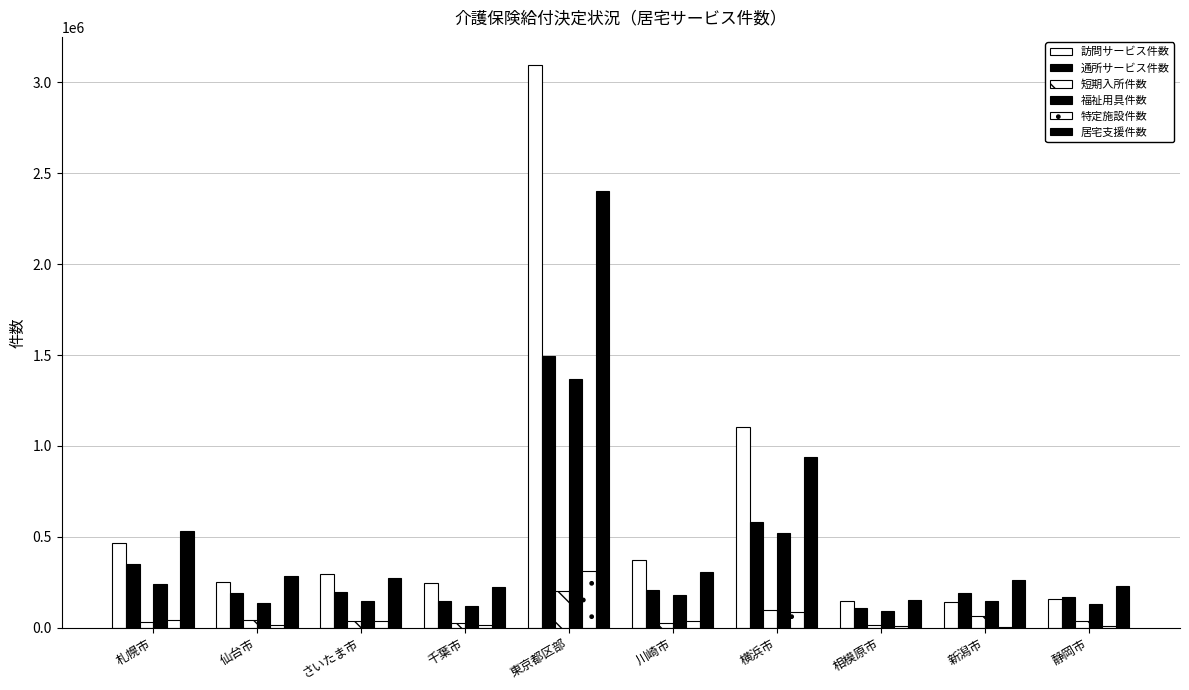

What is the lowest value of the 居宅支援件数 series?

154208